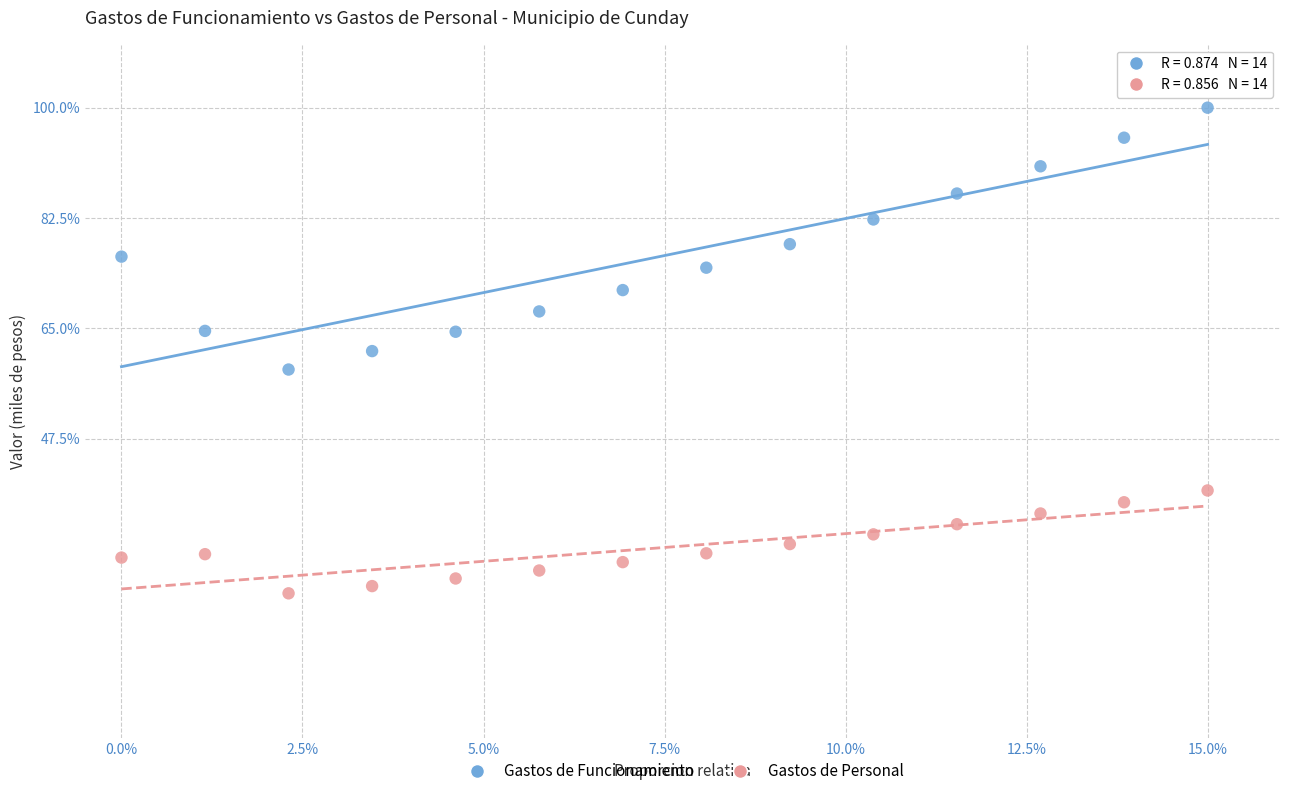

Which series contains the highest Y value?

Gastos de Funcionamiento